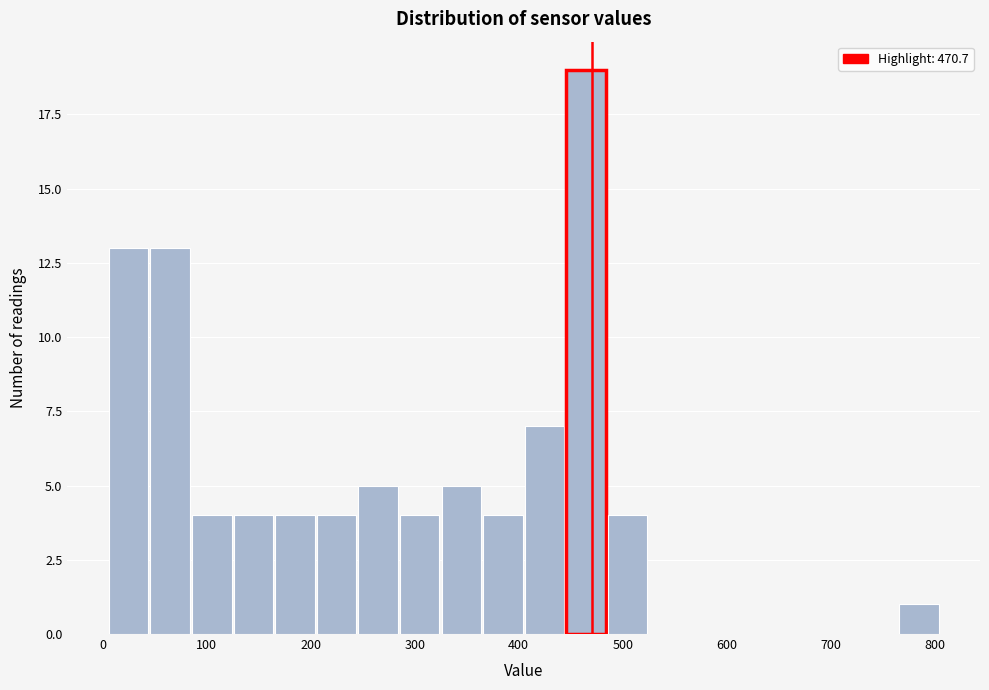

Read against the x-axis, roughly where is the centre of the tallest bar?

460